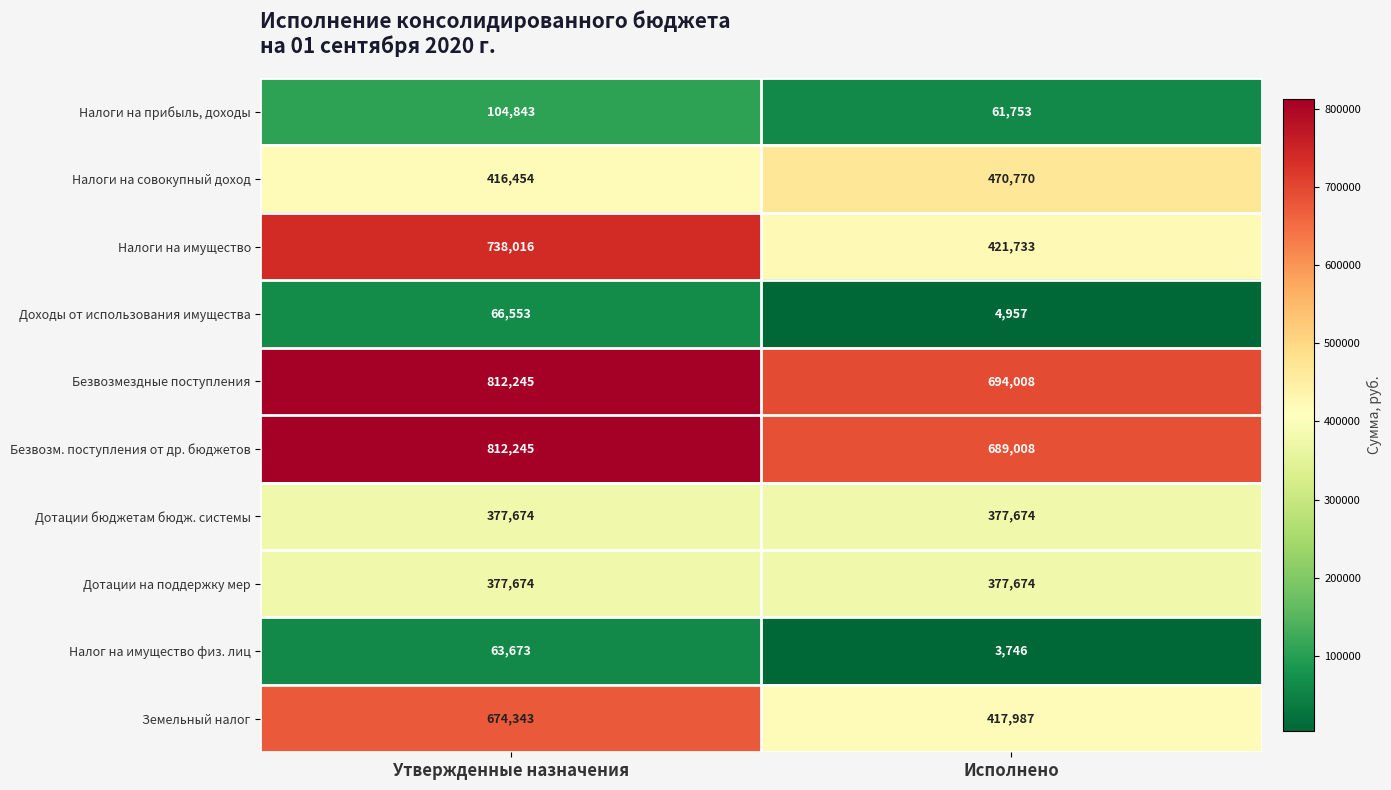

Read the Земельный налог value at Исполнено, to the nearest 100.

418000